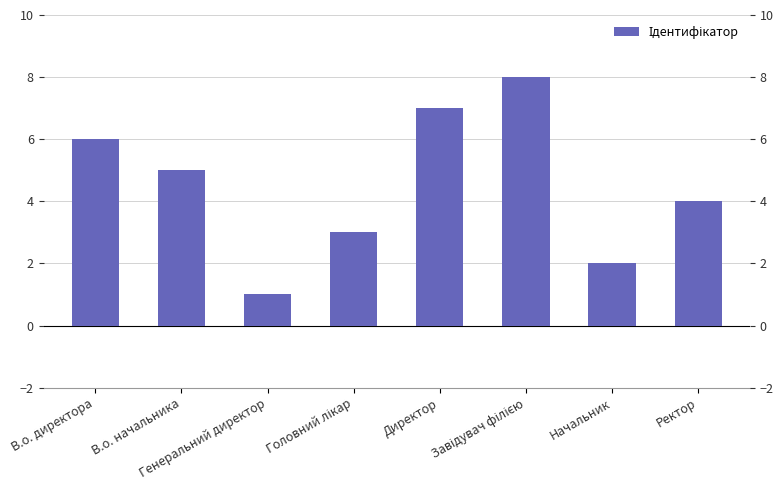

What is the difference between the values at Головний лікар and В.о. директора?

3